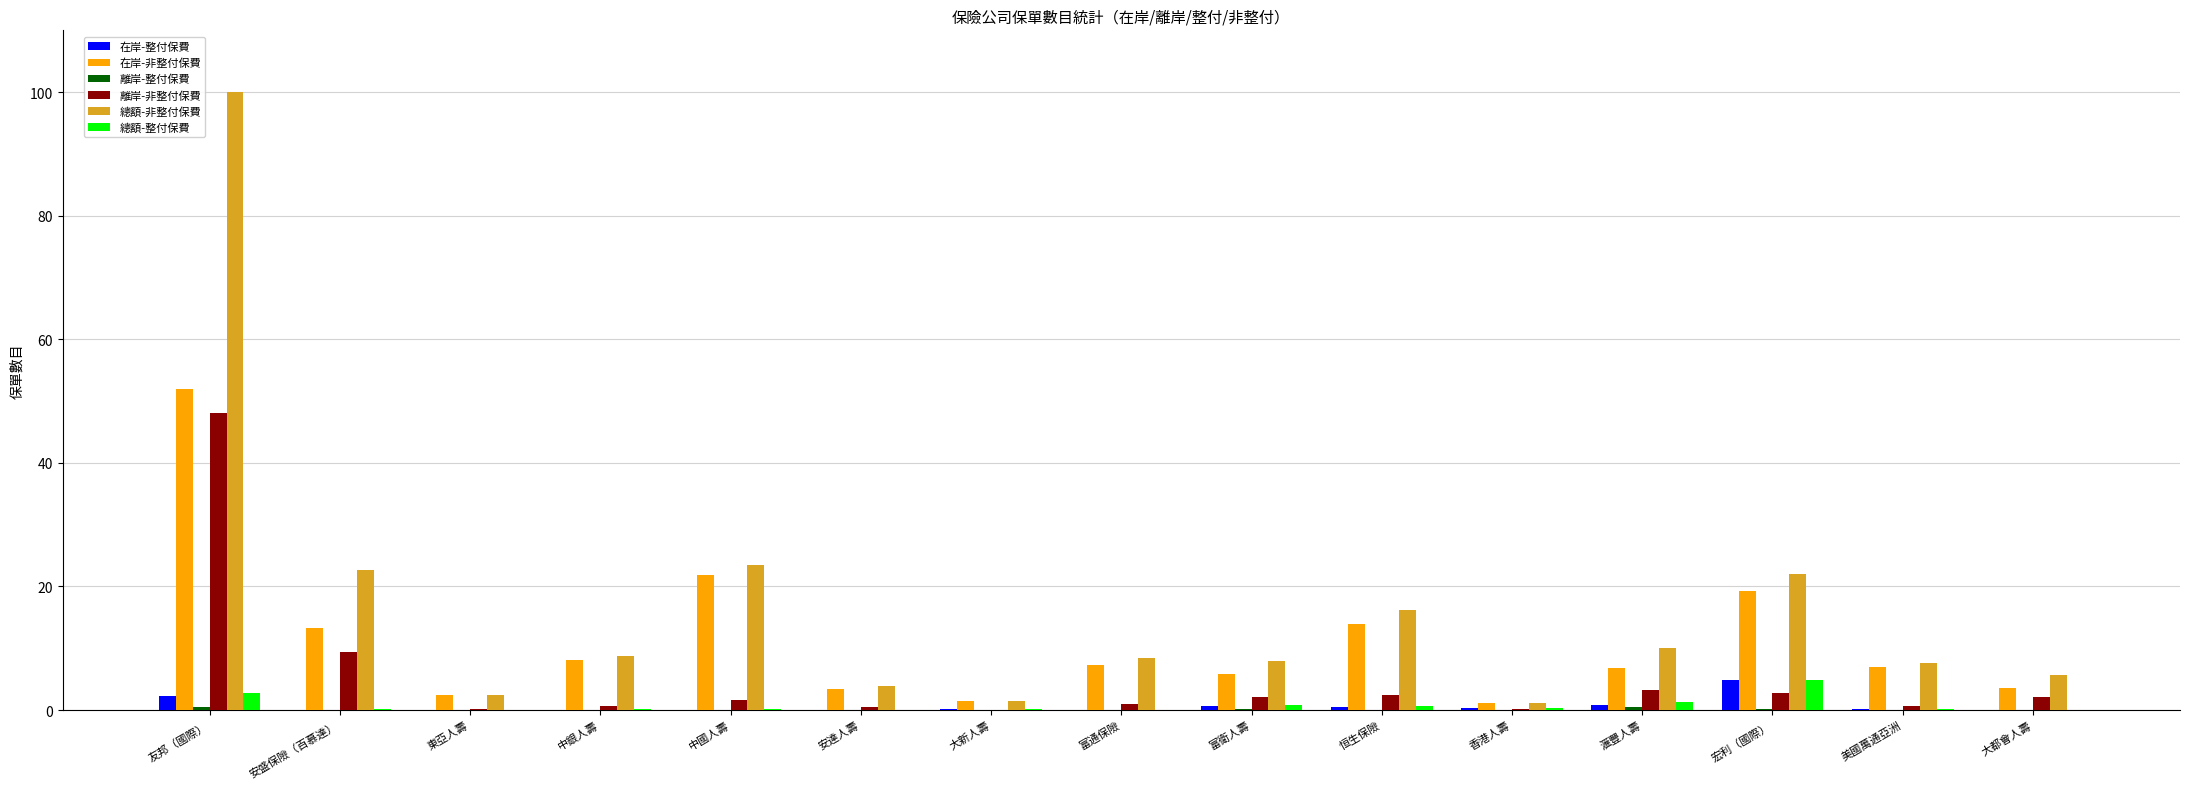

The value of 總額-整付保費 at 友邦（國際） is 2.7. True or false?

True